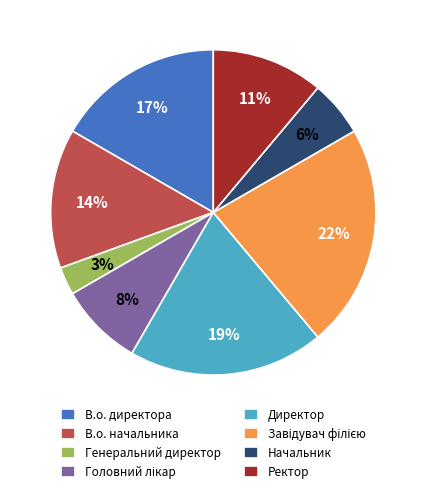

How many segments does this pie chart have?

8